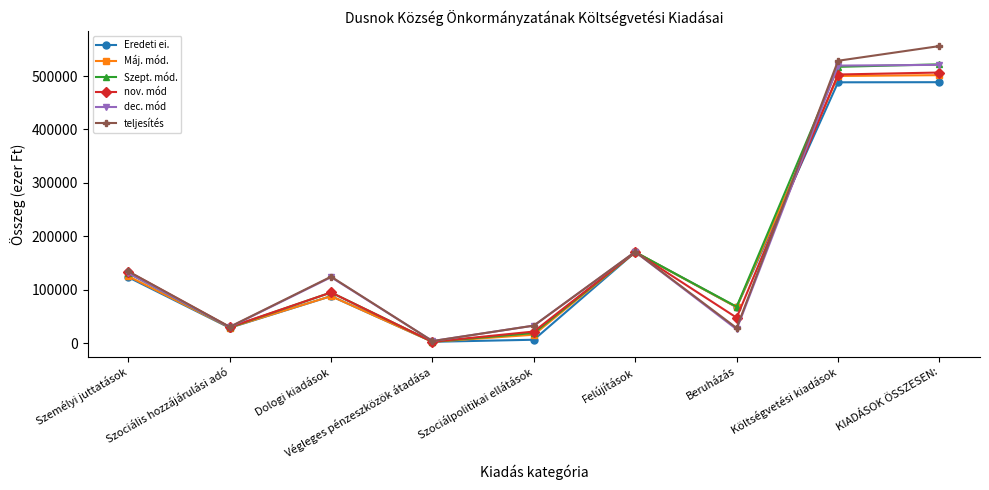

What is the difference between the maximum and minimum values in the Máj. mód. series?

498799